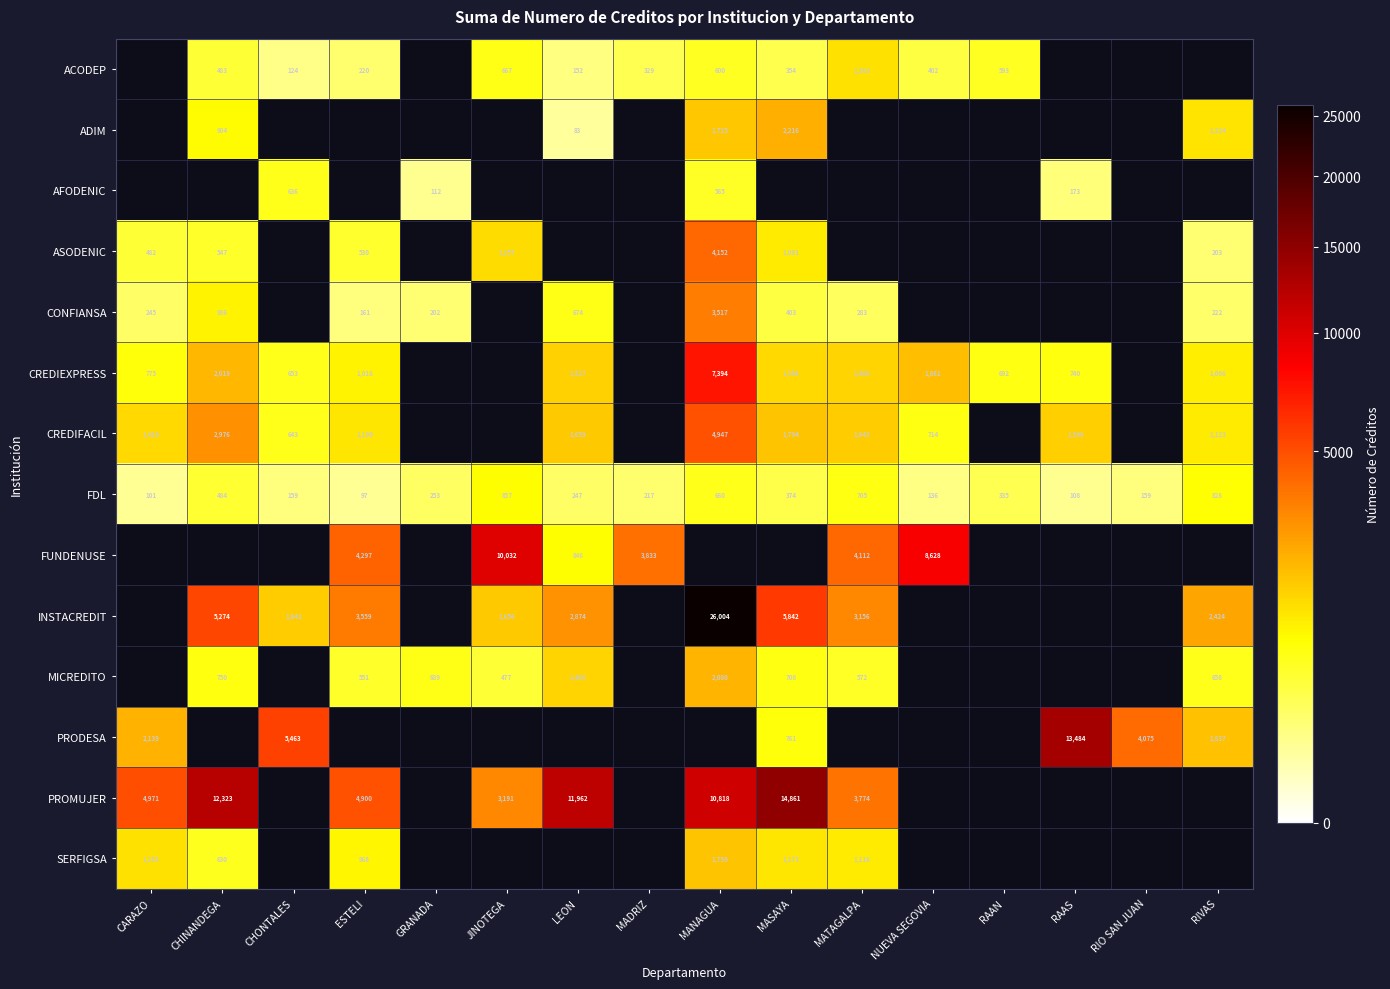

Is it true that ADIM equals 288.4 at RIVAS?

False